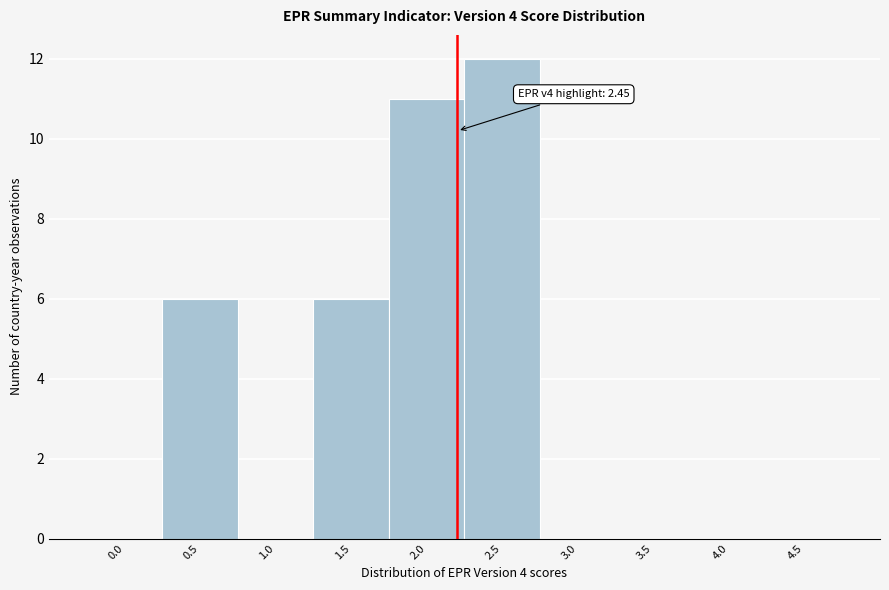

Reading right to left, transcribe all the data shown in this chart.

4.5=0	4.0=0	3.5=0	3.0=0	2.5=12	2.0=11	1.5=6	1.0=0	0.5=6	0.0=0